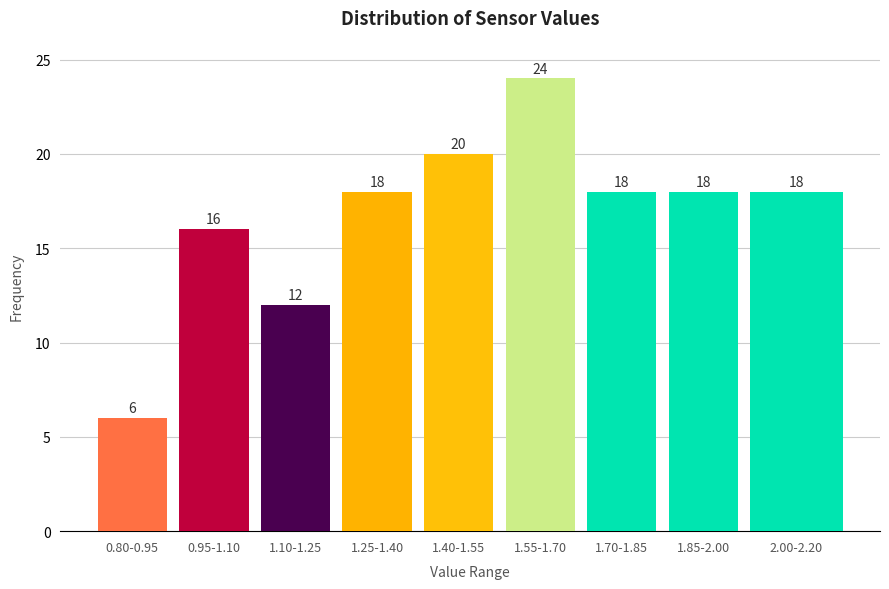

Reading left to right, transcribe all the data shown in this chart.

0.80-0.95=6	0.95-1.10=16	1.10-1.25=12	1.25-1.40=18	1.40-1.55=20	1.55-1.70=24	1.70-1.85=18	1.85-2.00=18	2.00-2.20=18